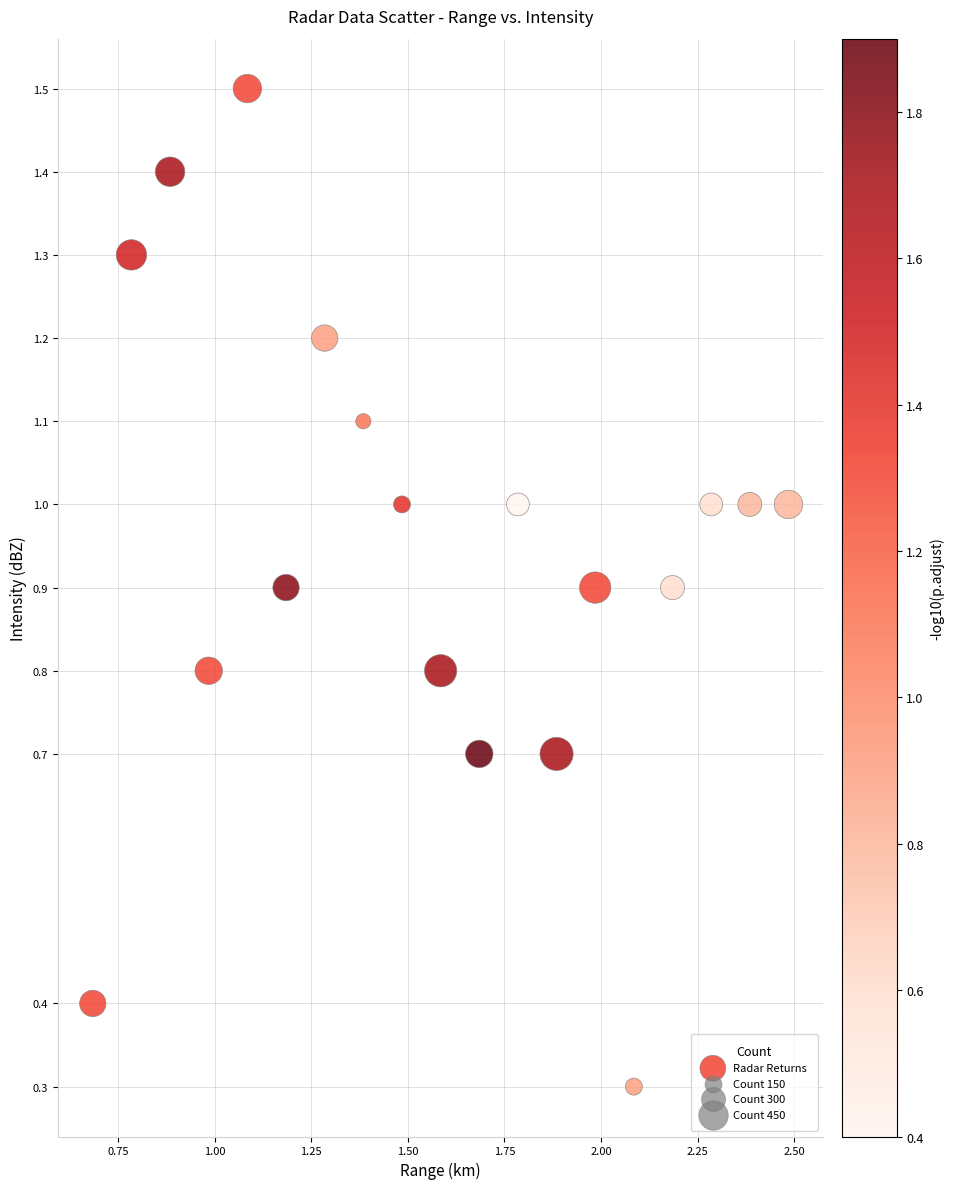

What is the range of X values (max minus min)?

1.8